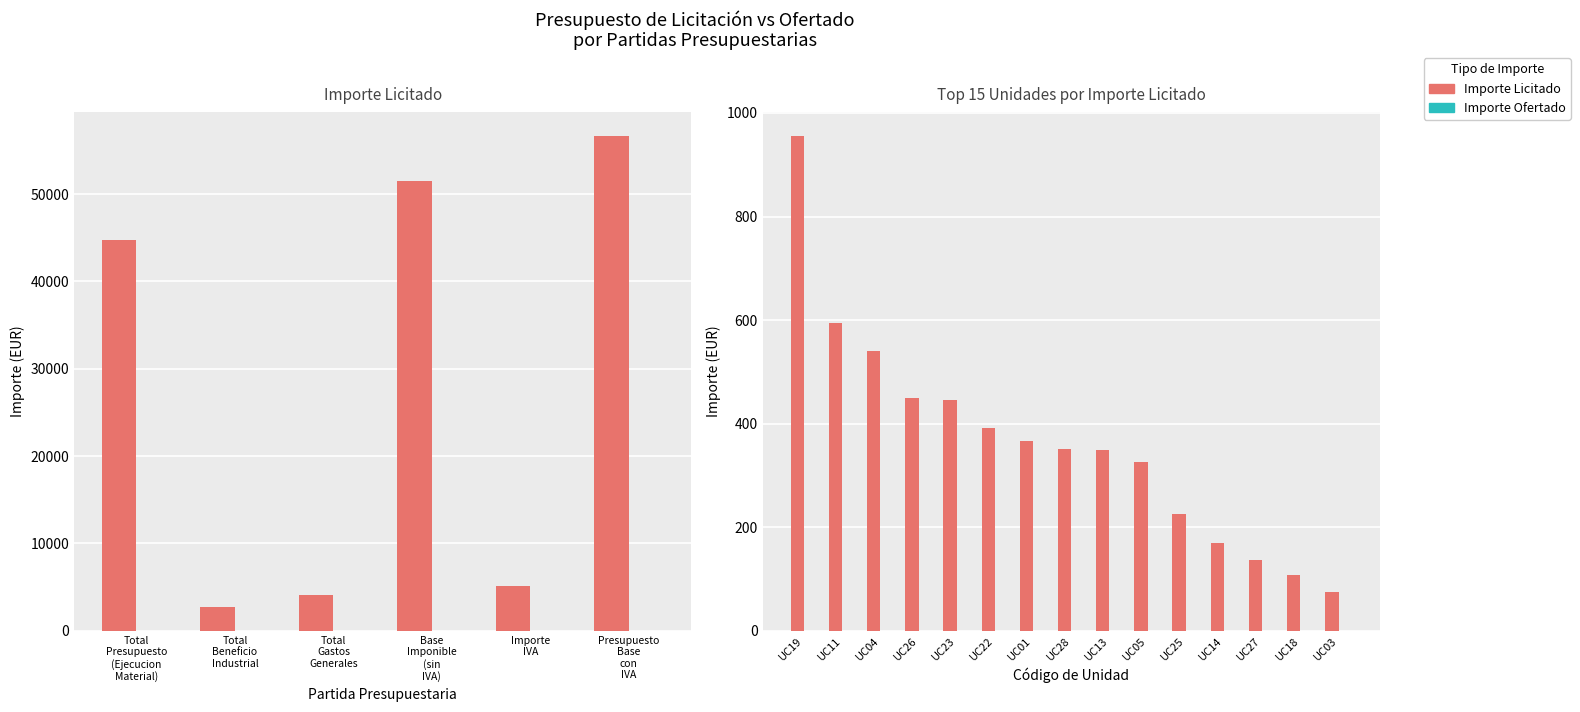

What is the sum of all Importe Licitado values?

5479.0